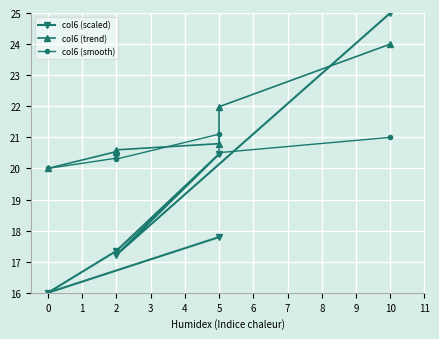

Which series ends up on top after the final intersection of col6 (smooth) and col6 (scaled)?

col6 (scaled)